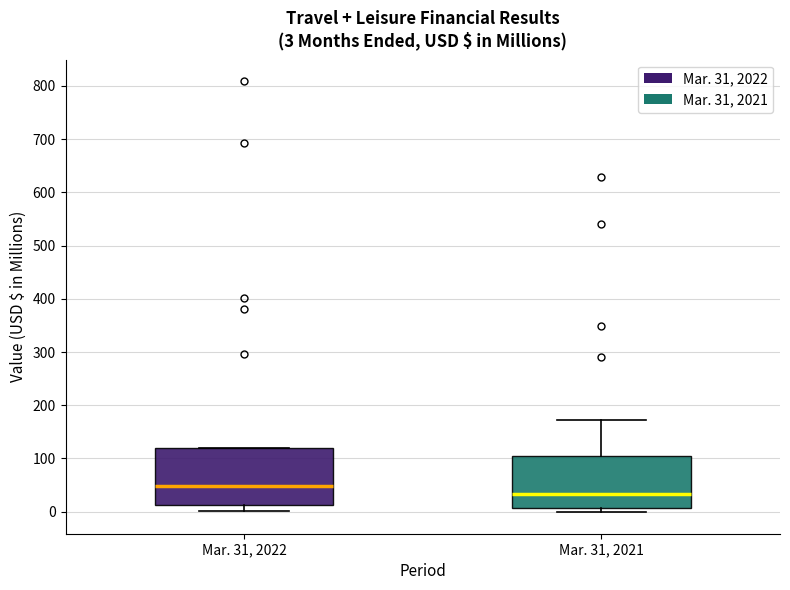

Which box has the highest median line?

Mar. 31, 2022